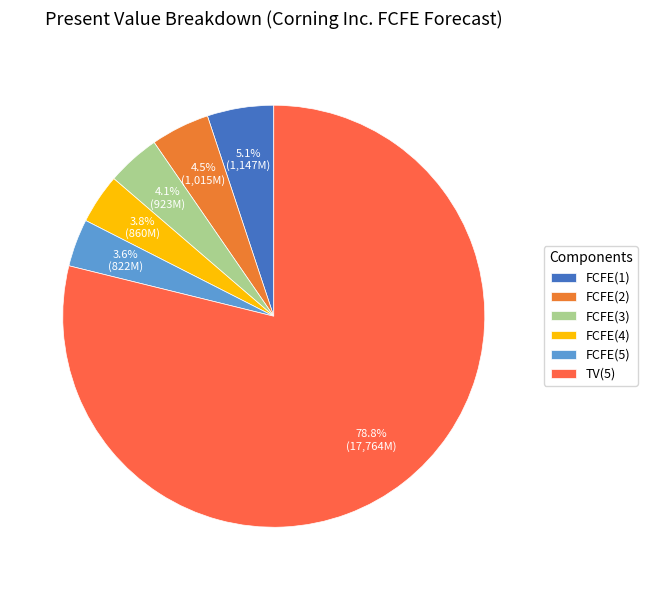

To the nearest percent, what is the average slice percentage?

17%